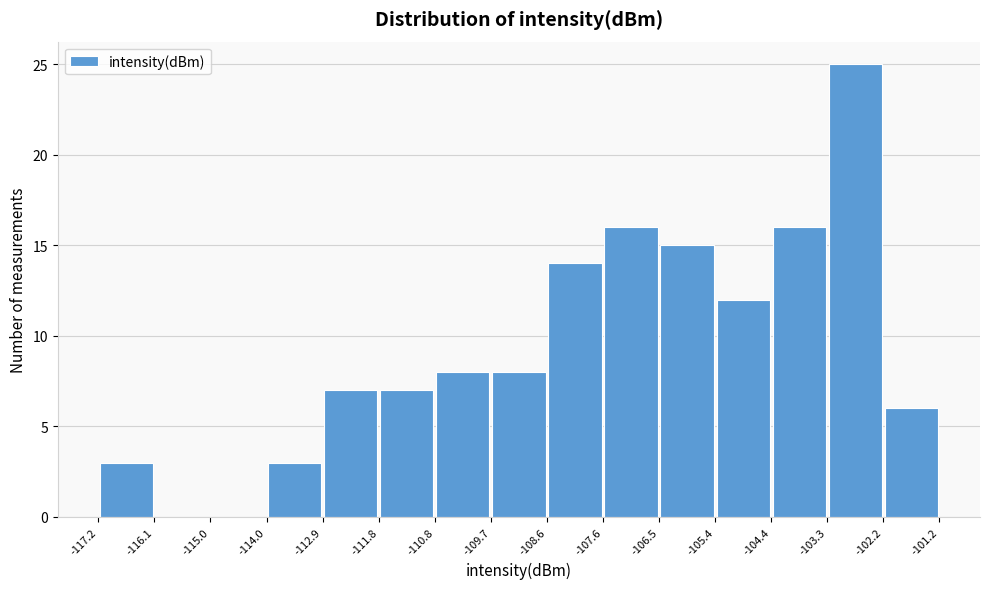

How tall is the bar that spans -112.9 to -111.8 on the x-axis? The values are not printed on the chart, so give them approximately, as read against the axis.

7